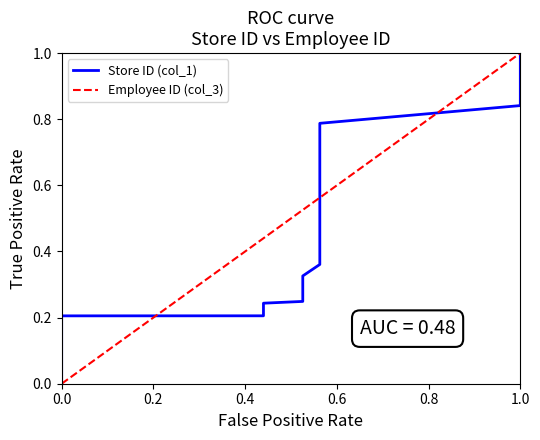

How many lines are shown in the chart?

2